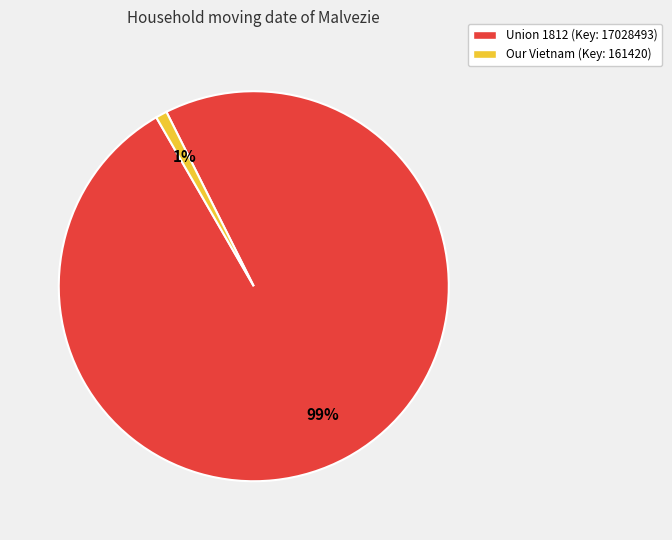

Rank the categories by value from lowest to highest.

Our Vietnam (Key: 161420), Union 1812 (Key: 17028493)